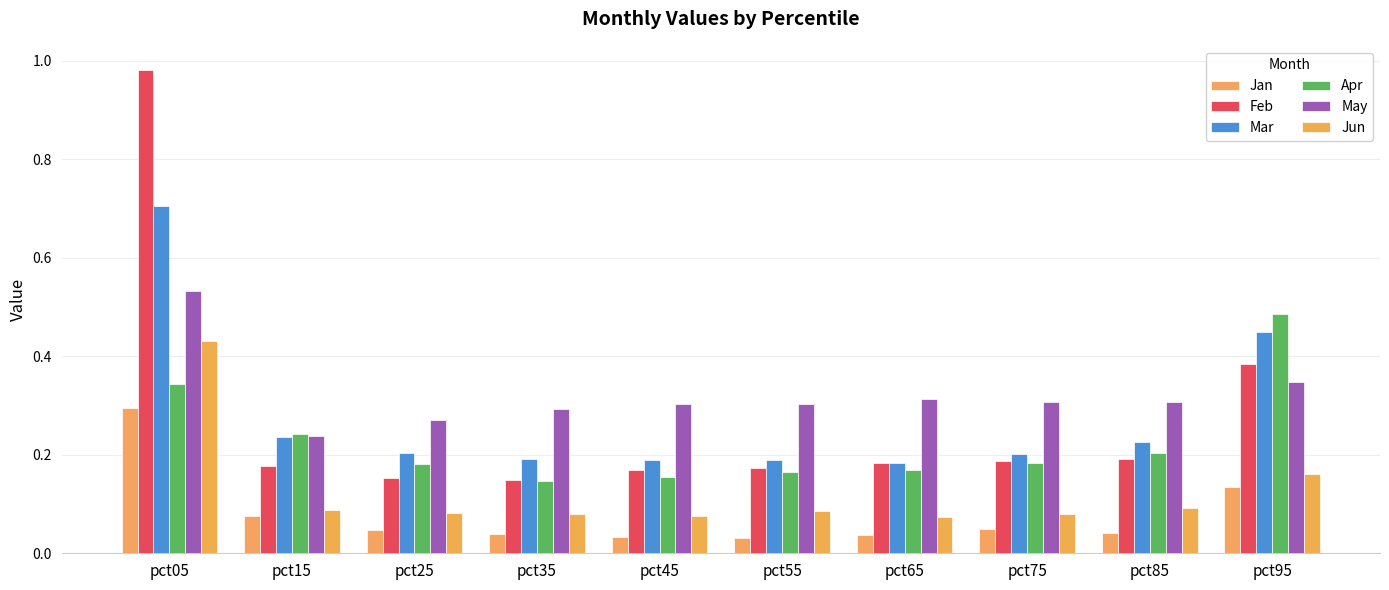

At how many categories does at least one series exceed 0?

10